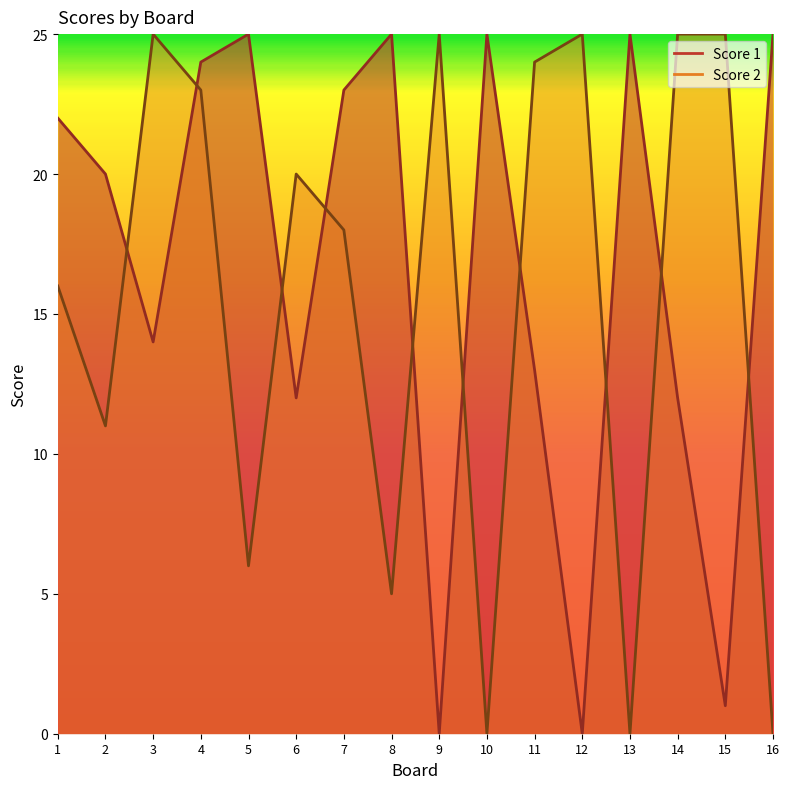

Reading left to right, list all the values displayed in this chart.

Score 1: 22	20	14	24	25	12	23	25	0	25	13	0	25	12	1	25
Score 2: 16	11	25	23	6	20	18	5	25	0	24	25	0	25	25	0